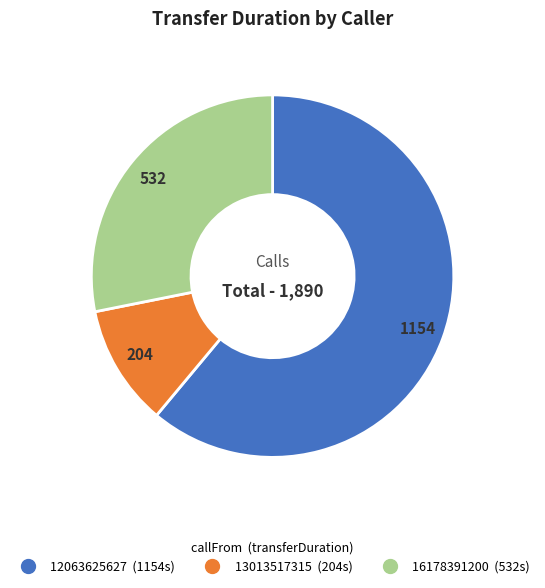

True or false: 12063625627 accounts for 47% of the total.

False